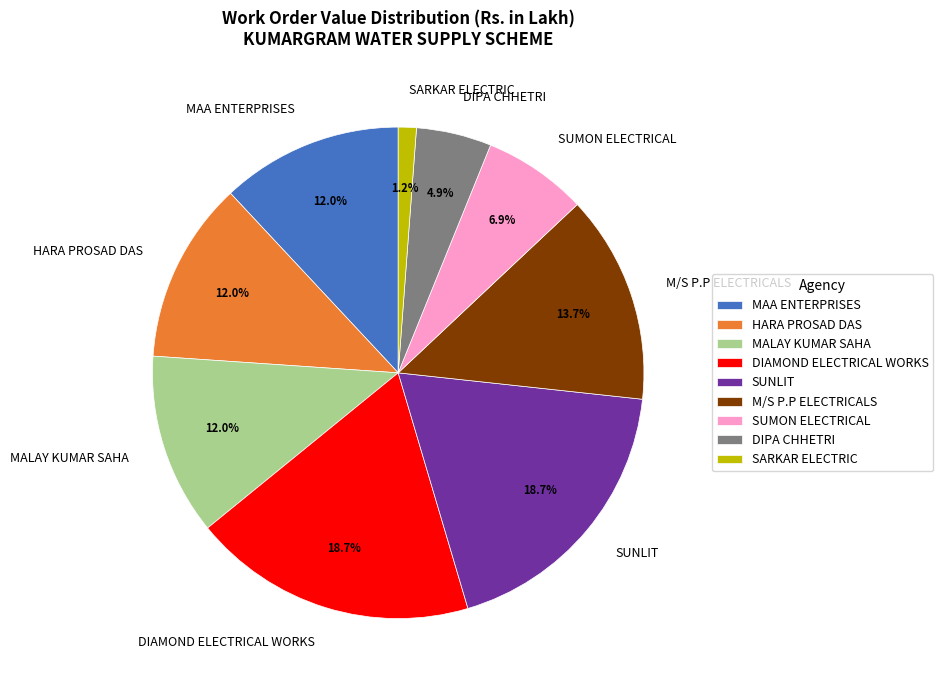

Is there any slice that represents more than half of the pie?

No